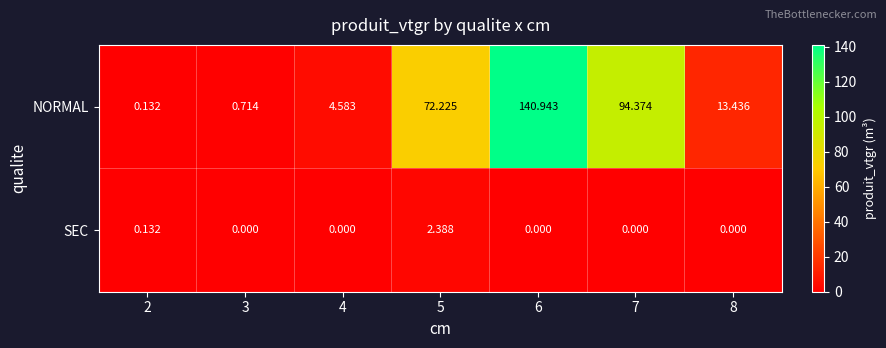

Which series has the widest spread of values?

NORMAL